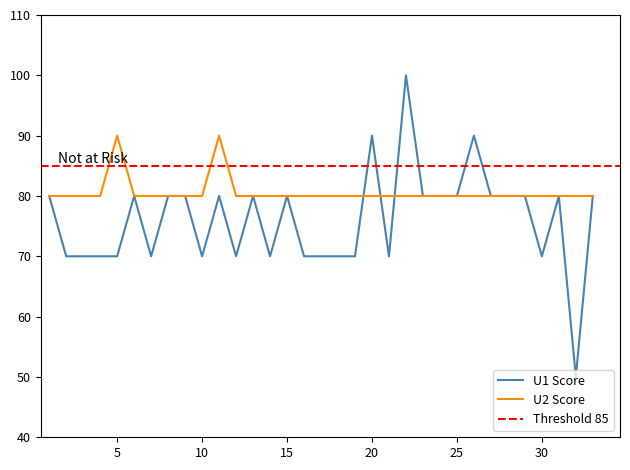

In U1, how many points are lower than both neighbors (excluding endpoints)?

7